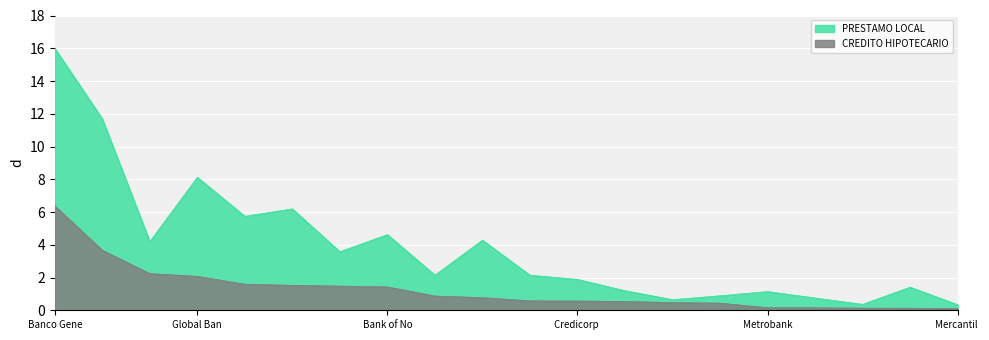

What are all the series names shown in the legend?

PRESTAMO LOCAL, CREDITO HIPOTECARIO